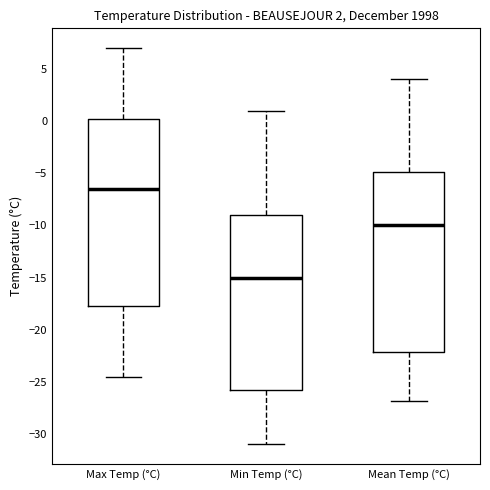

Comparing the boxes themselves (not the whiskers), which one is the tallest?

Max Temp (°C)